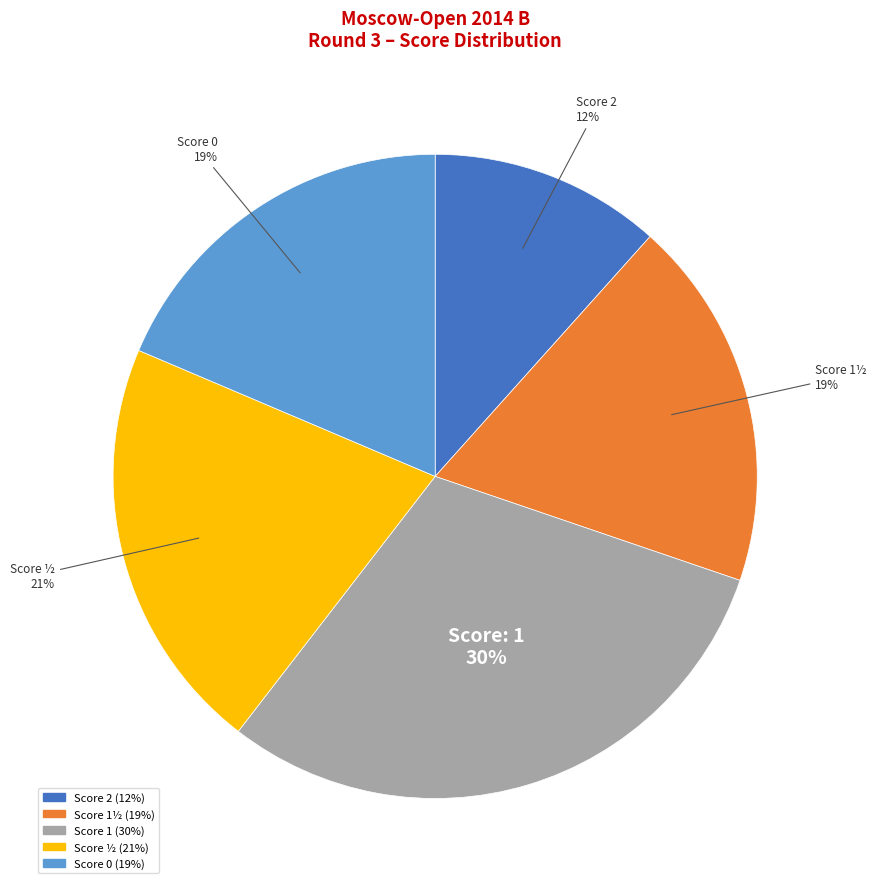

Is there a majority slice in this chart?

No